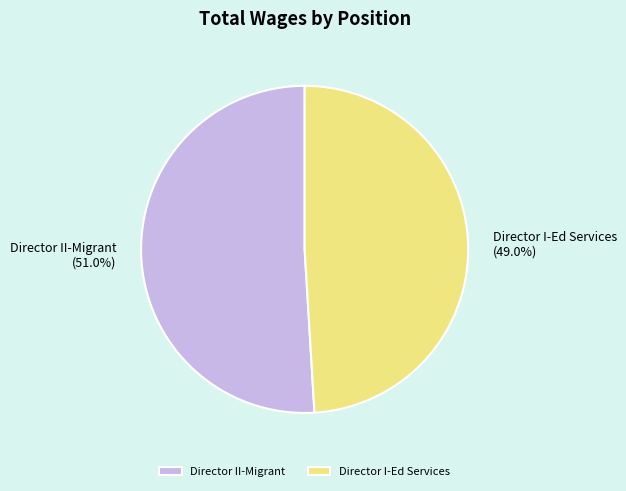

Which has a higher value, Director II-Migrant or Director I-Ed Services?

Director II-Migrant